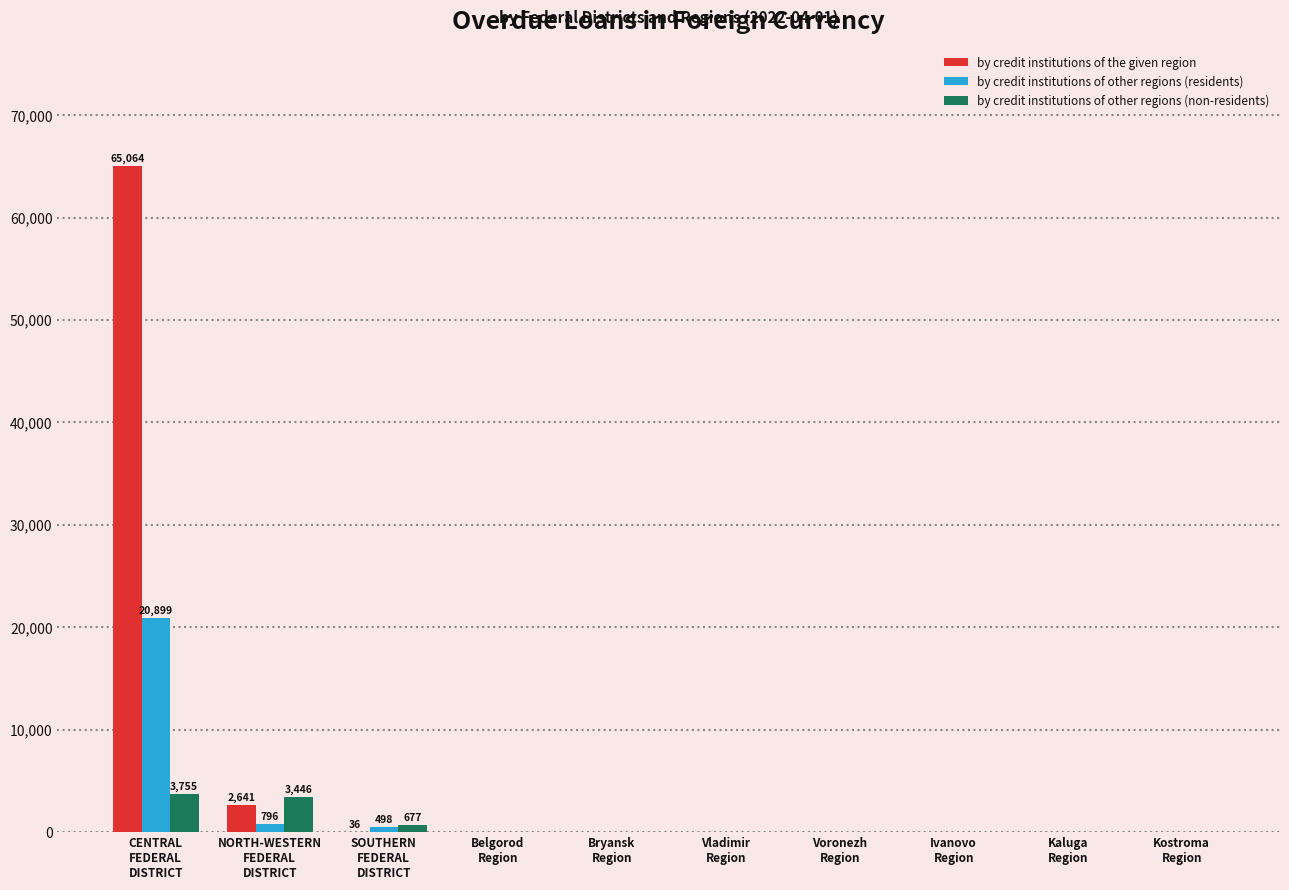

How many groups of bars are there?

10